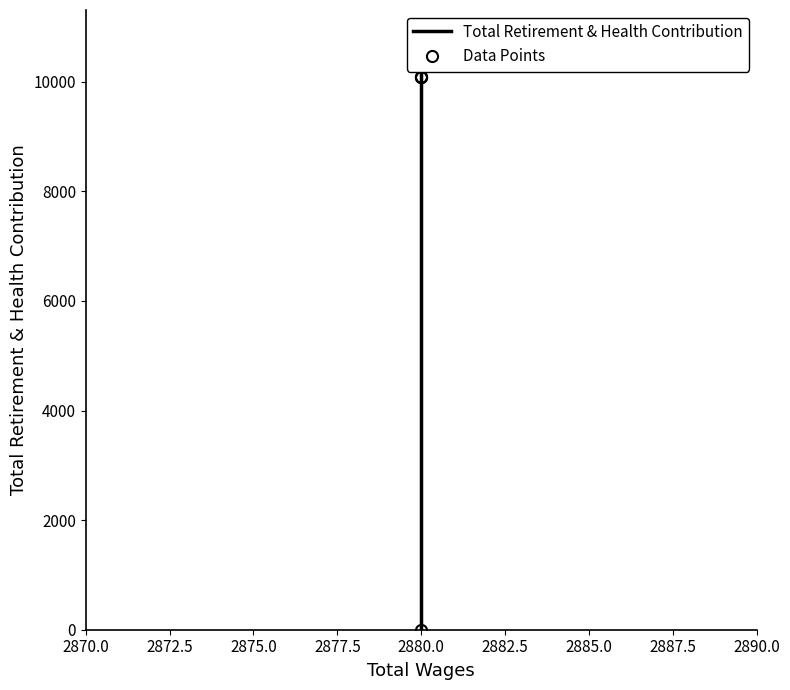

Read the Total Retirement & Health Contribution value at 2880.0, to the nearest 50.

10100